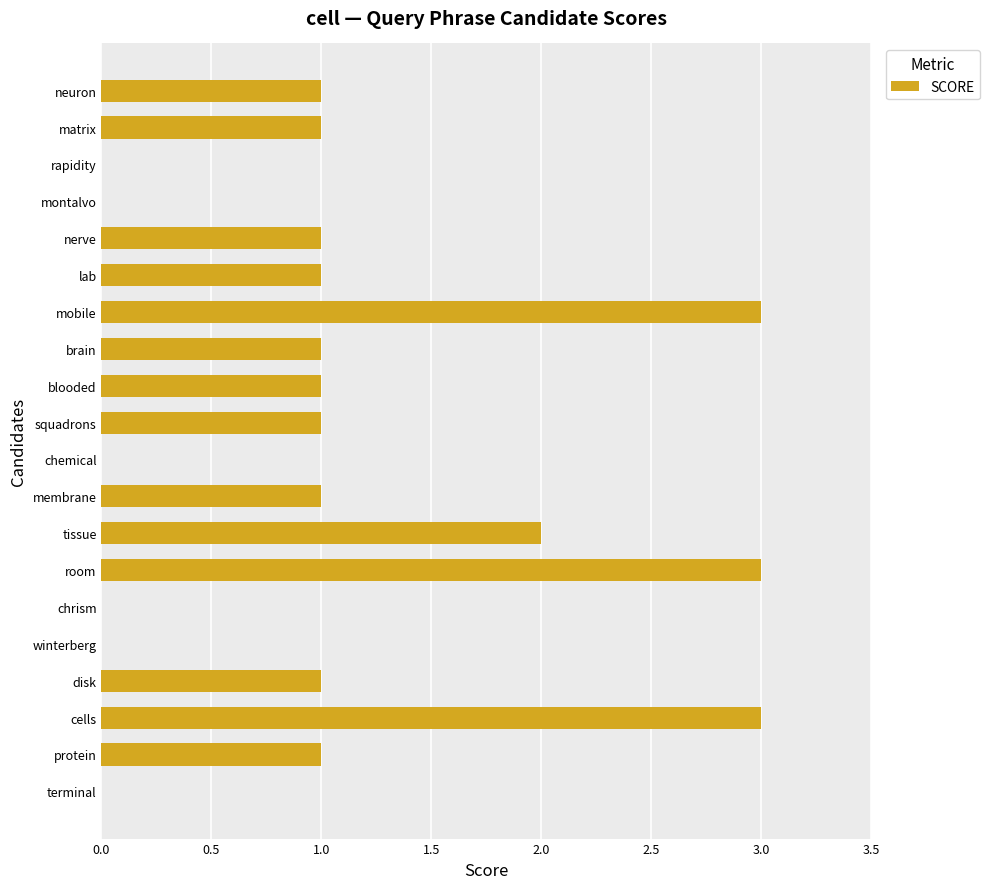

What is the maximum value shown in the chart?

3